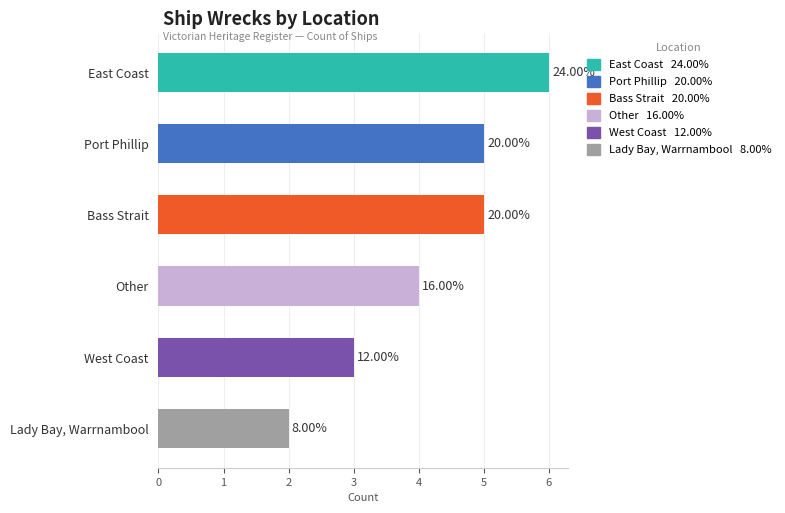

Count the values in the range 3 to 5.

4